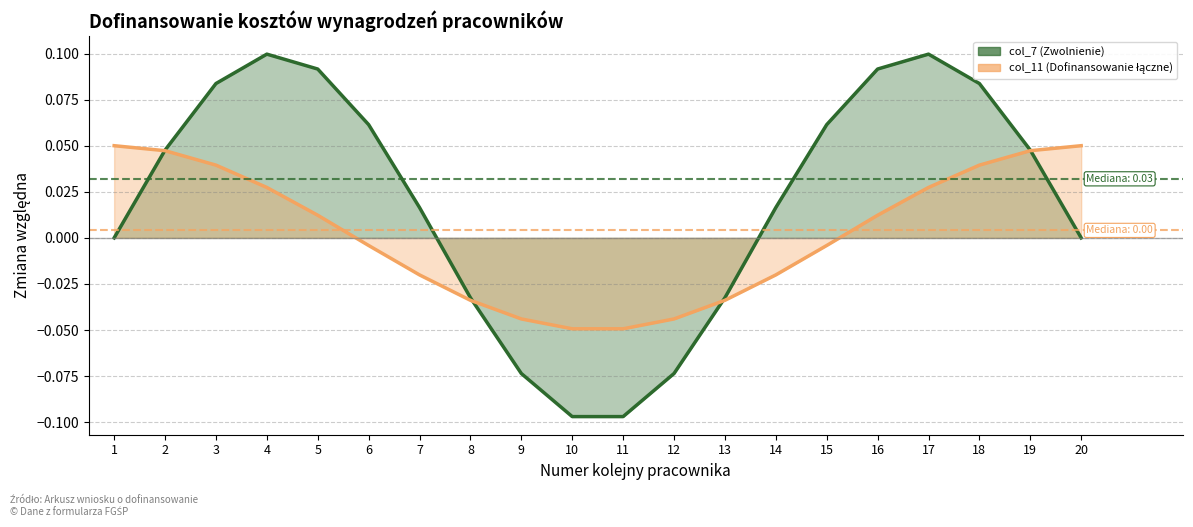

True or false: col_7 (Zwolnienie) (line) has a value of 0.1 at 16.

True